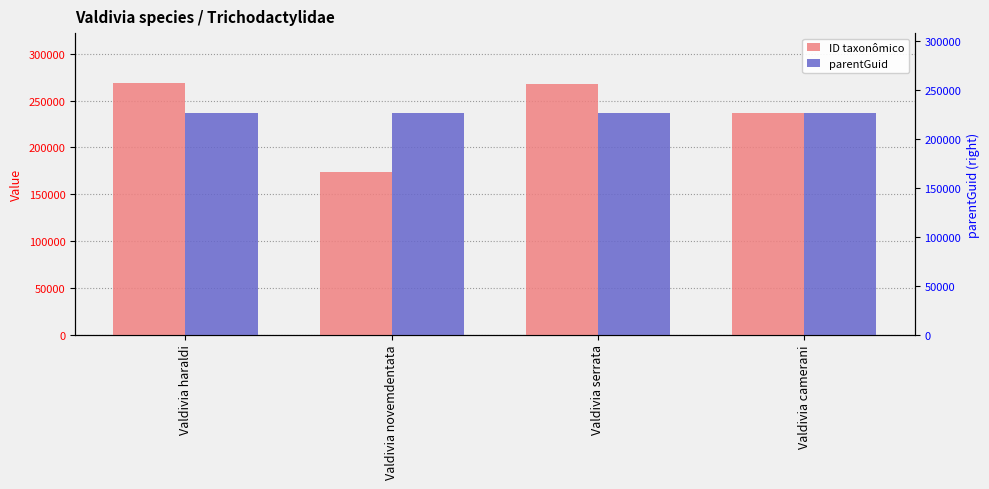

Which series has the largest total across all categories?

ID taxonômico